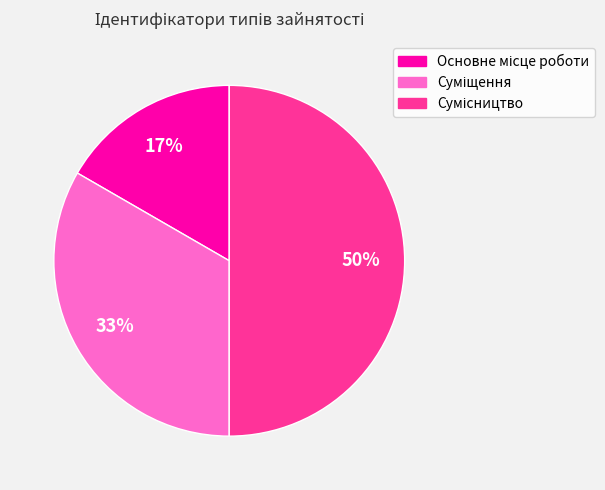

To the nearest percent, what is the difference between the largest and smallest slice percentages?

33%